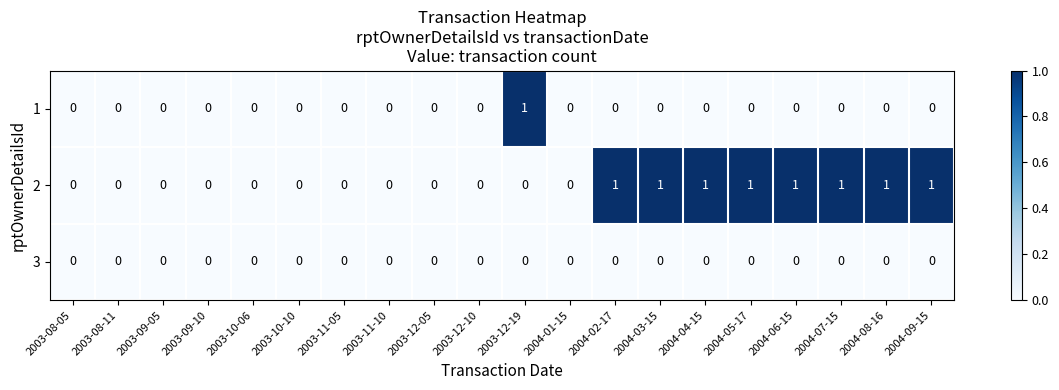

Count the 2 values in the range 0 to 1.

20